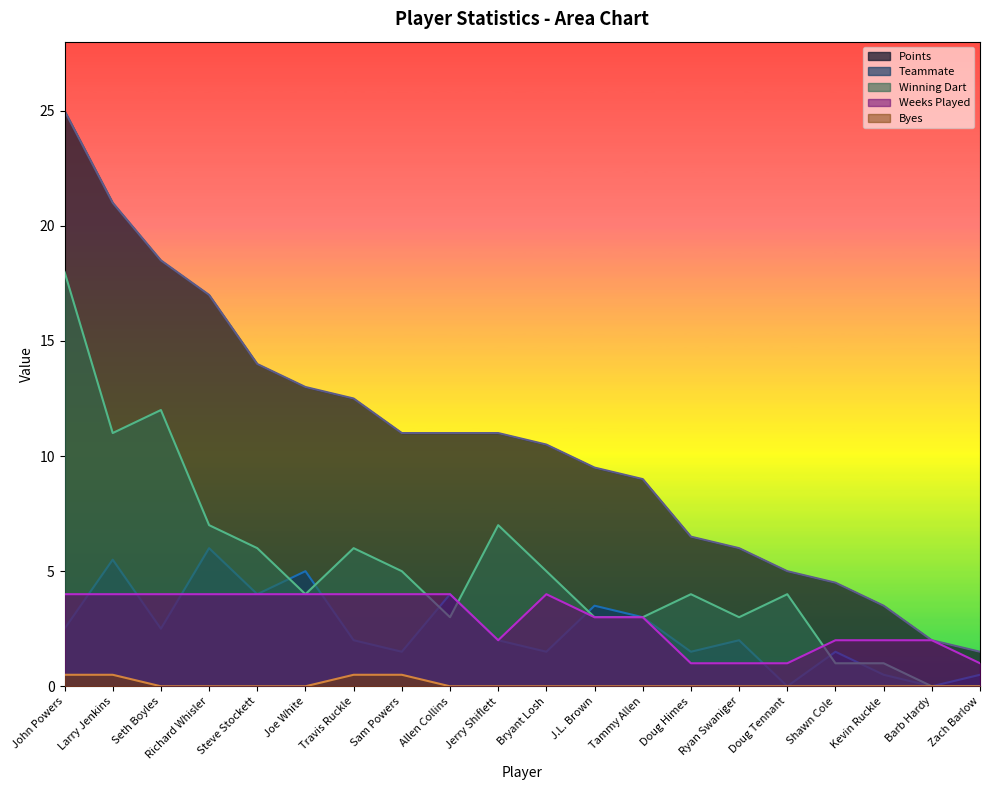

Which has a higher value, Jerry Shiflett or Steve Stockett?

Steve Stockett